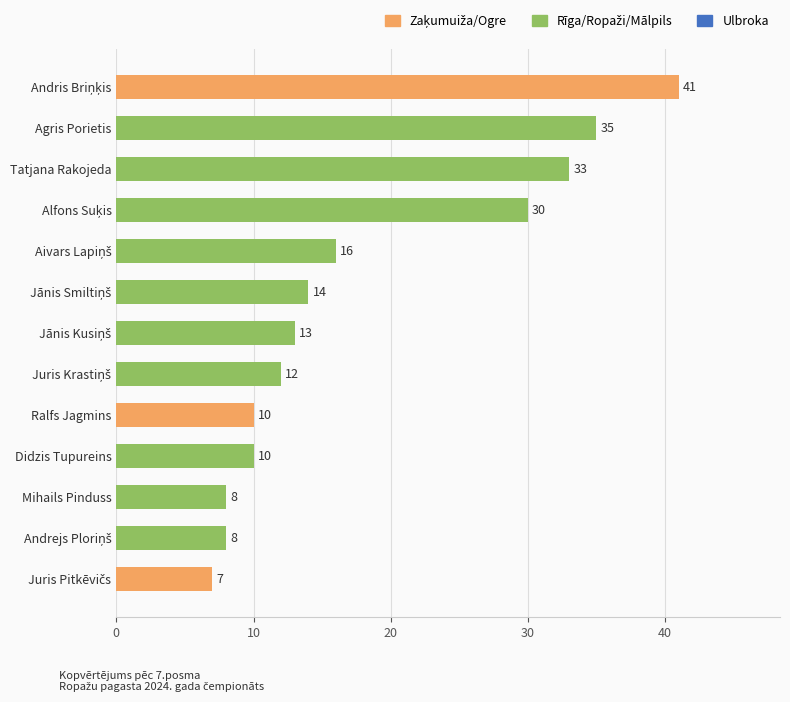

What is the minimum value shown in the chart?

7